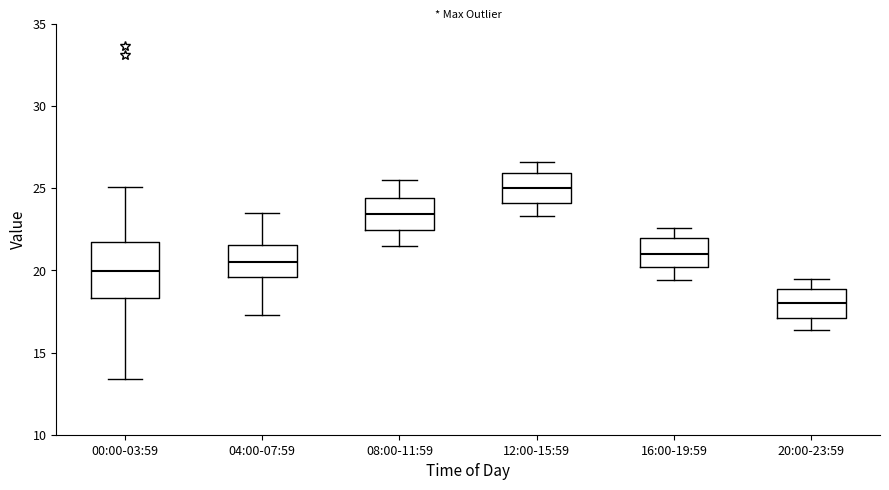

Where does the median line of the box for 04:00-07:59 sit on the y-axis? The values are not printed on the chart, so give them approximately, as read against the axis.

20.5